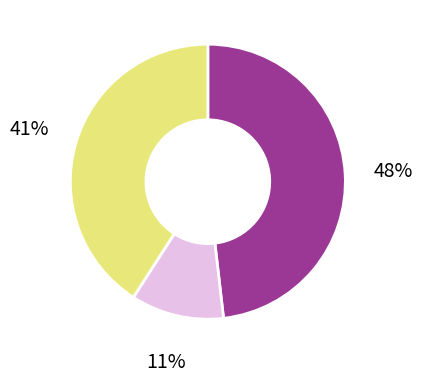

To the nearest percent, what is the average slice percentage?

33%